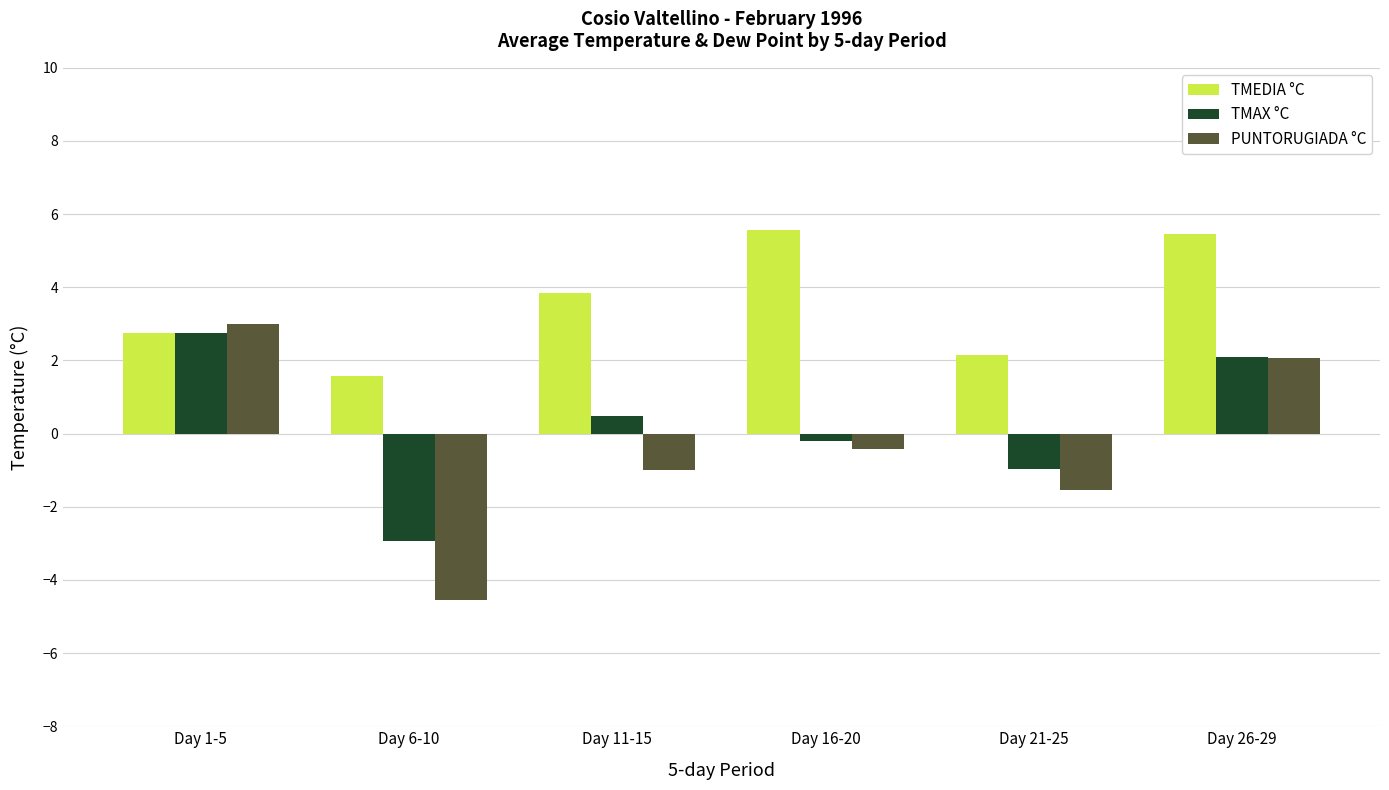

How many values in the TMEDIA °C series exceed 3?

3